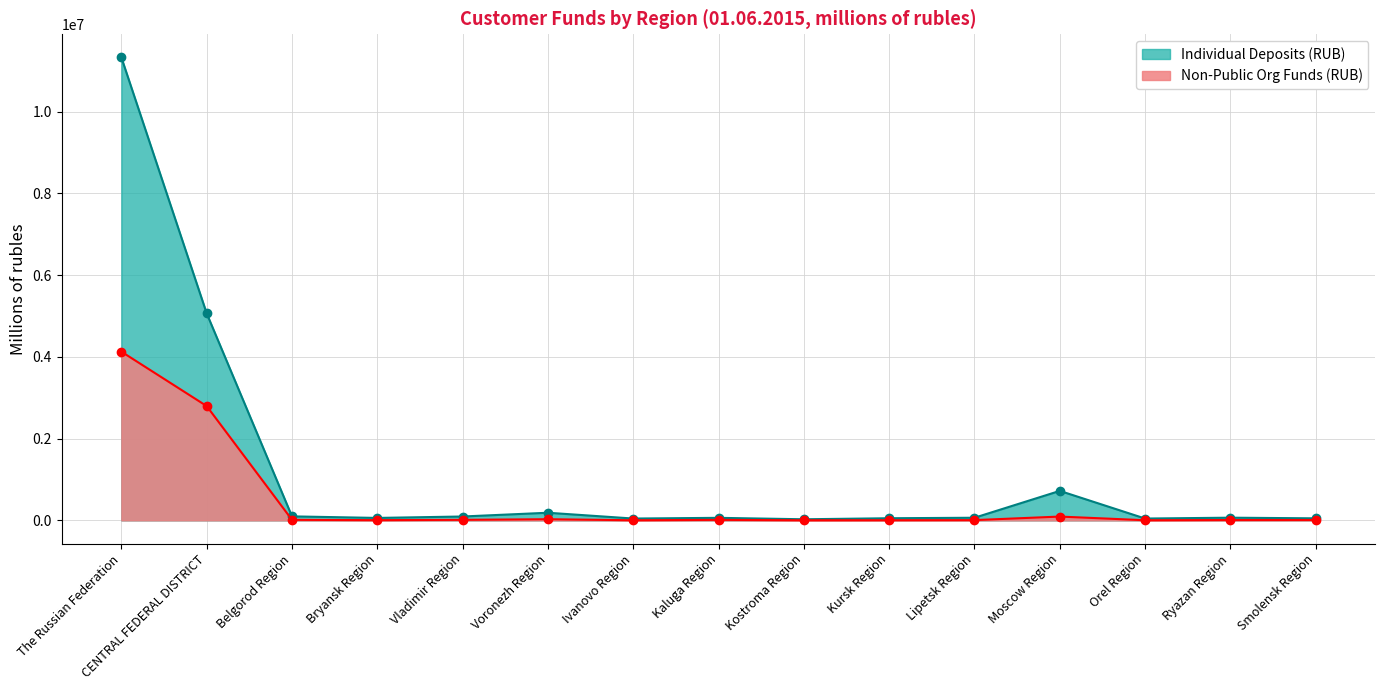

True or false: in foreign currency (public org) and in rubles (non-public org) cross at least once.

False